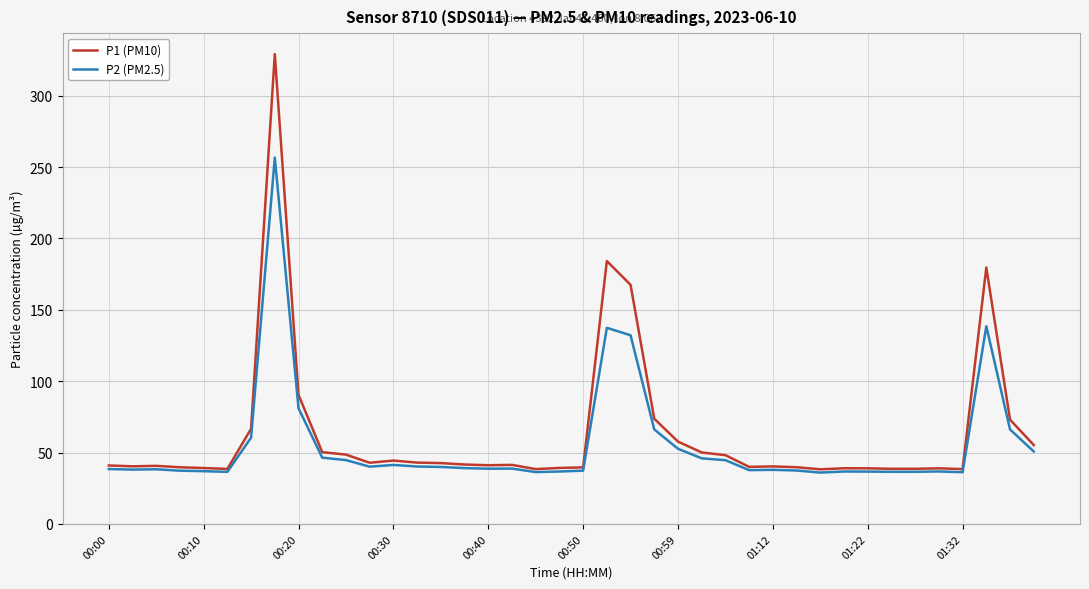

What is the minimum value shown in the chart?

36.0